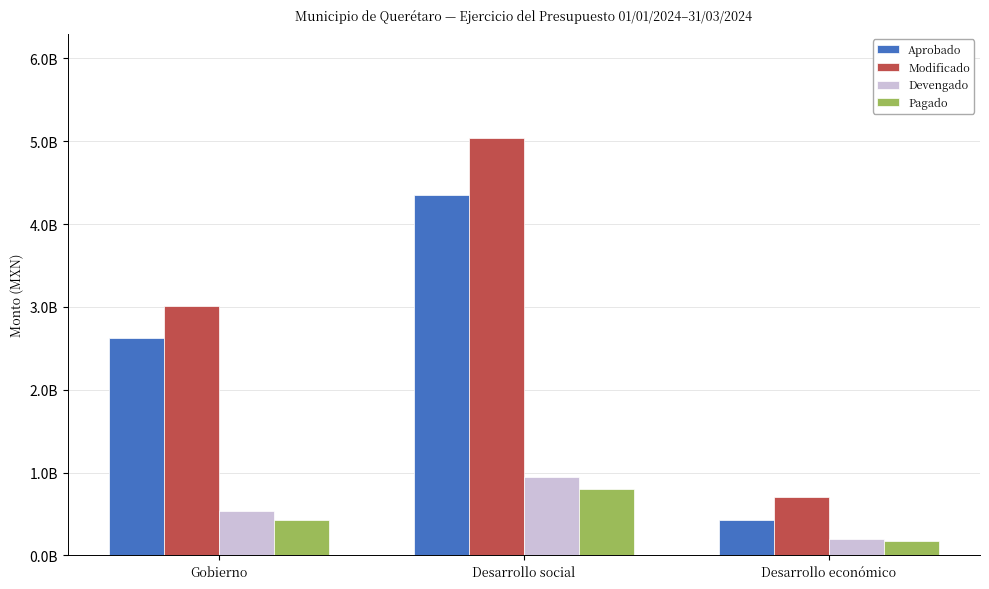

What are all the series names shown in the legend?

Aprobado, Modificado, Devengado, Pagado